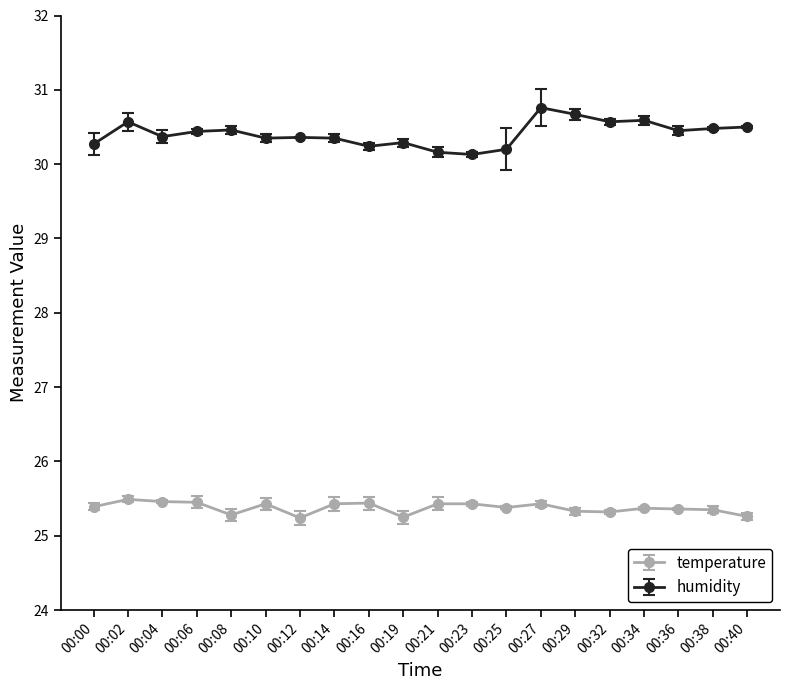

True or false: humidity and temperature cross at least once.

False